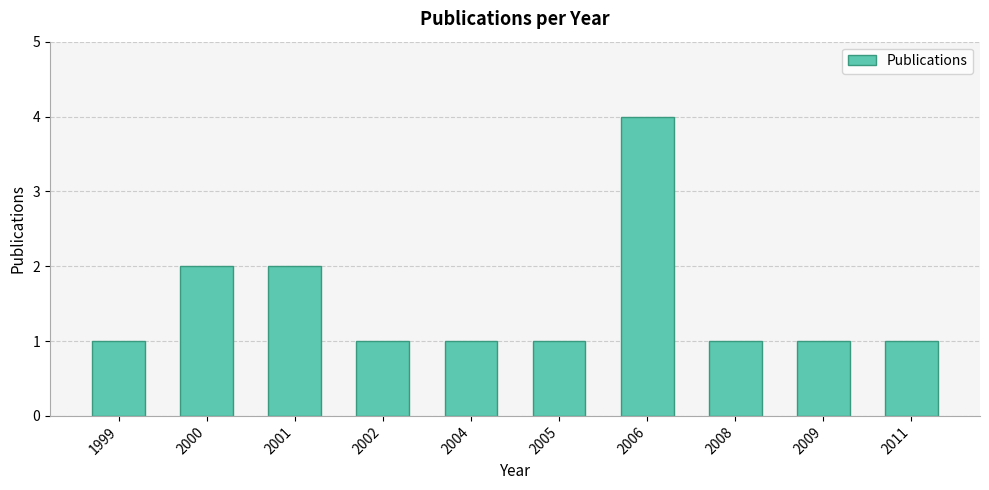

At which category does the chart reach its peak across all series?

2006